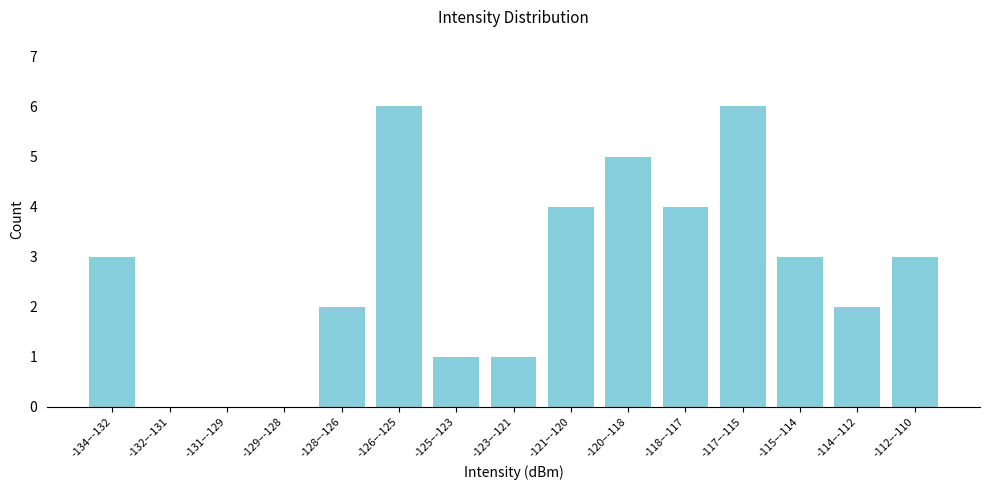

Reading left to right, extract all data points from this chart.

-134–-132=3	-132–-131=0	-131–-129=0	-129–-128=0	-128–-126=2	-126–-125=6	-125–-123=1	-123–-121=1	-121–-120=4	-120–-118=5	-118–-117=4	-117–-115=6	-115–-114=3	-114–-112=2	-112–-110=3